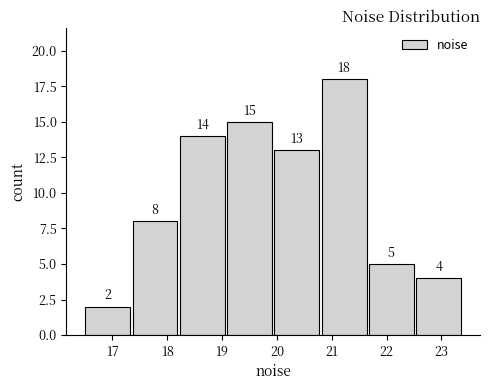

Reading left to right, transcribe this chart: for each bar, give the range it covers on the x-axis and its height. The bar edges are not printed on the chart, so give them approximately, as read against the axis.

16.5 to 17.3: 2
17.3 to 18.2: 8
18.2 to 19.1: 14
19.1 to 19.9: 15
19.9 to 20.8: 13
20.8 to 21.7: 18
21.7 to 22.5: 5
22.5 to 23.4: 4